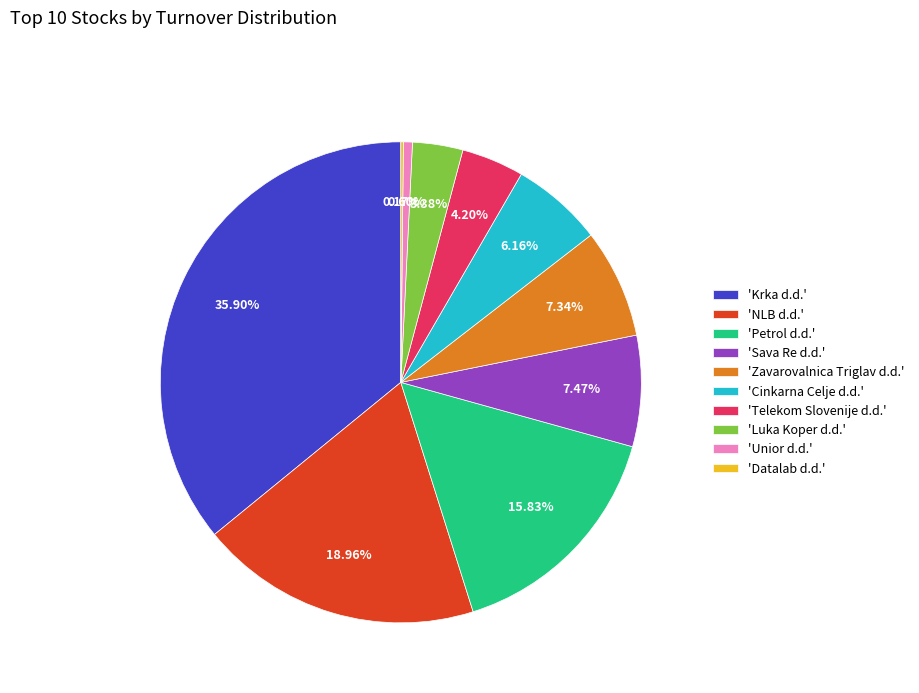

Which category has the biggest portion of the pie?

'Krka d.d.'